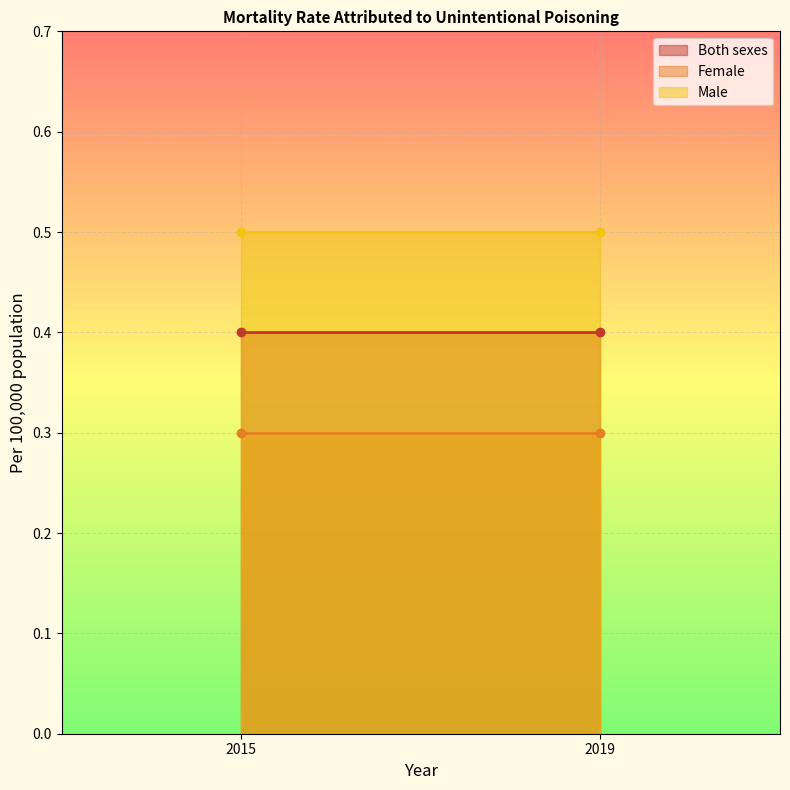

The Female series shows 0.2 at 2015. True or false?

False